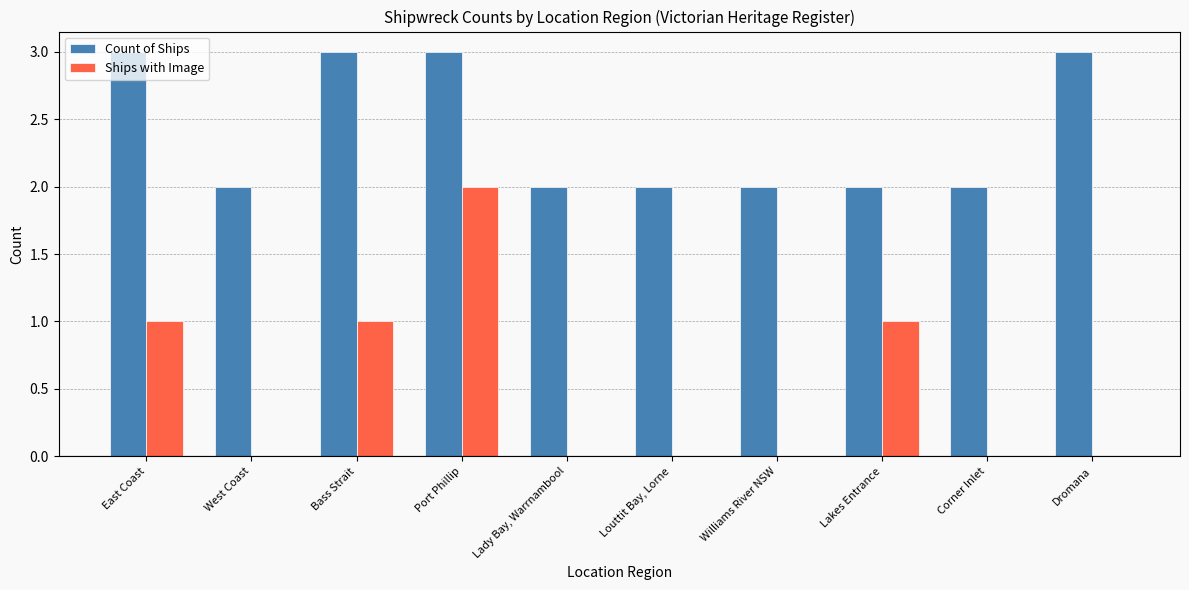

Read the Count of Ships value at Port Phillip.

3